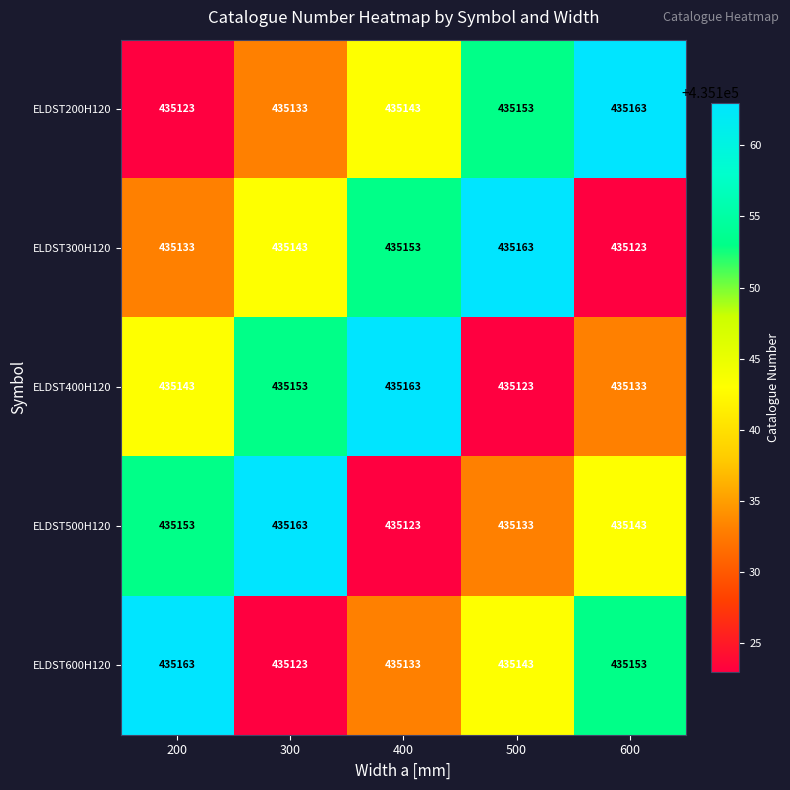

Read the ELDST500H120 value at 500, to the nearest 10.

435130